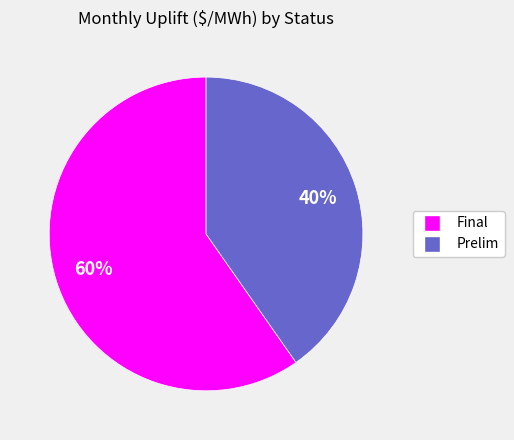

Is there a majority slice in this chart?

Yes